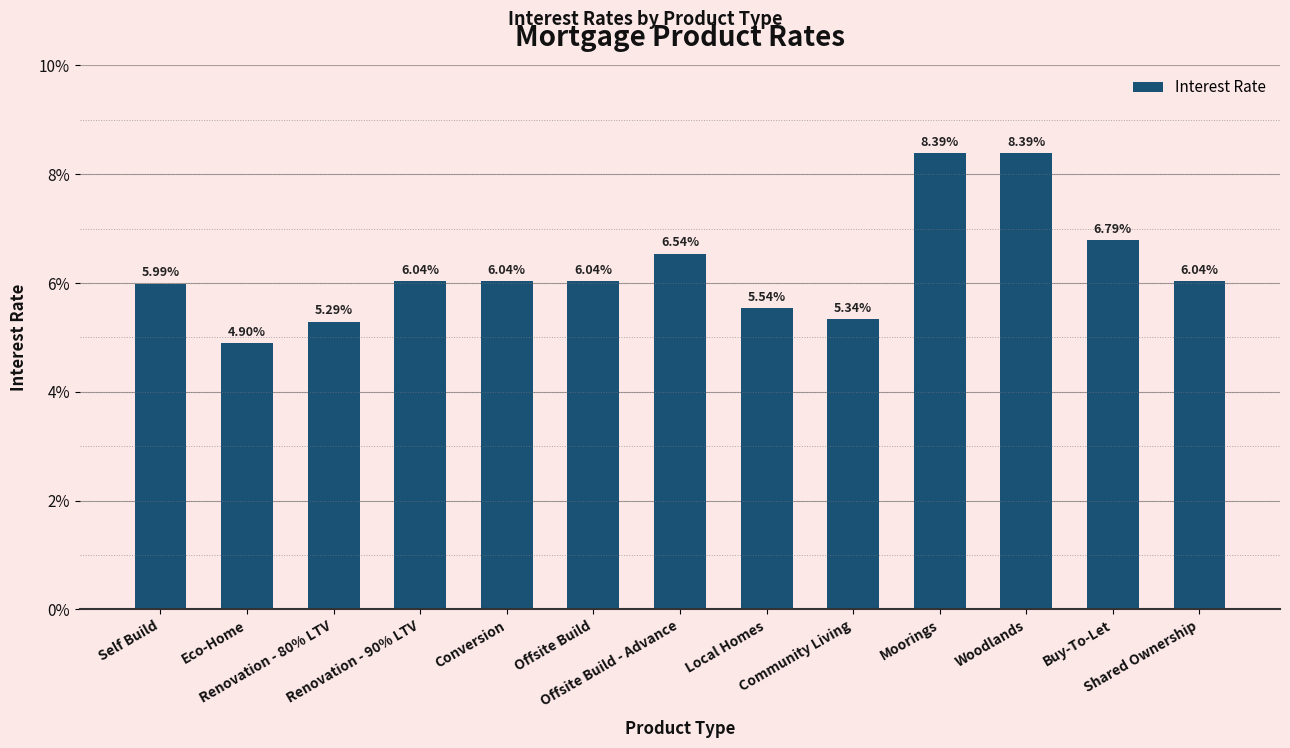

The value at Renovation - 80% LTV is 0.1. True or false?

True